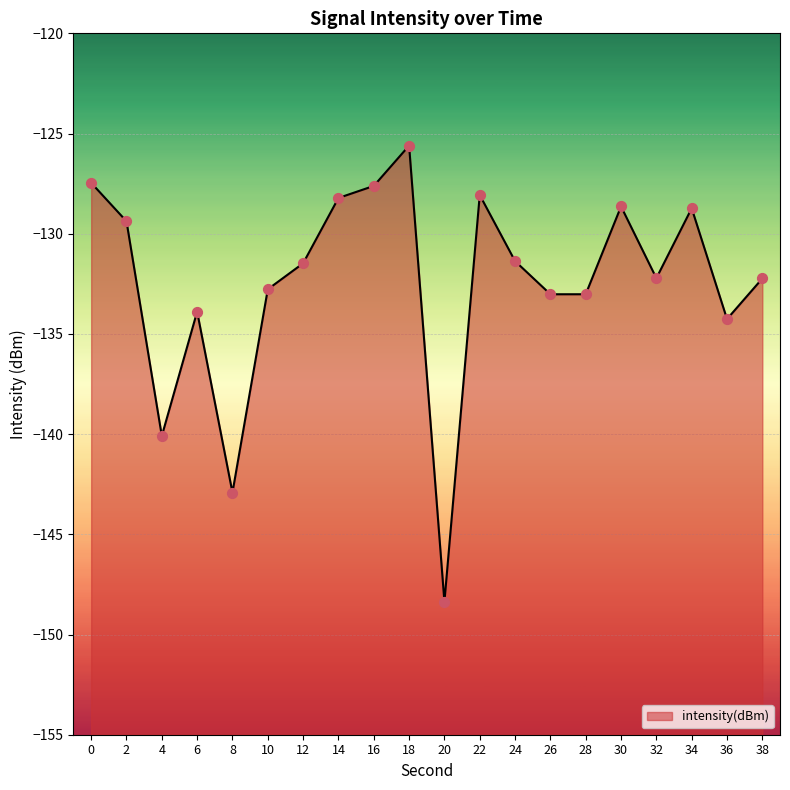

Which has a higher value, 18 or 0?

18